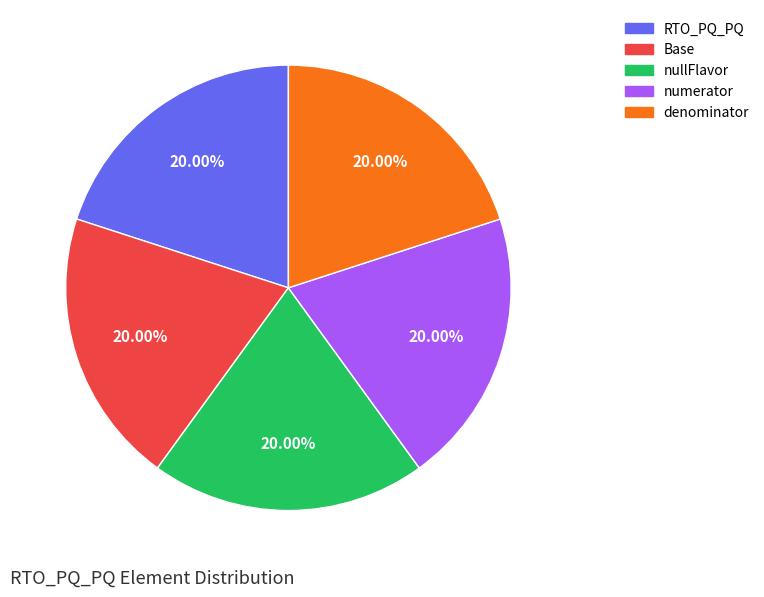

Count the number of slices in the pie.

5